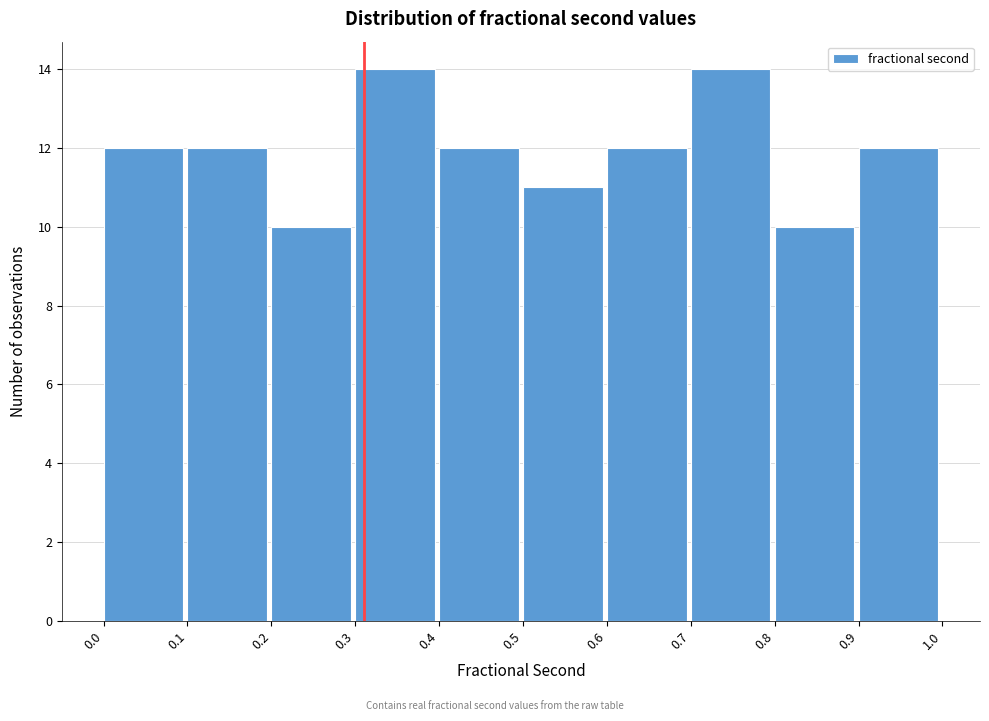

Reading left to right, transcribe this chart: for each bar, give the range it covers on the x-axis and its height. The values are not printed on the chart, so give them approximately, as read against the axis.

0.0 to 0.1: 12
0.1 to 0.2: 12
0.2 to 0.3: 10
0.3 to 0.4: 14
0.4 to 0.5: 12
0.5 to 0.6: 11
0.6 to 0.7: 12
0.7 to 0.8: 14
0.8 to 0.9: 10
0.9 to 1.0: 12